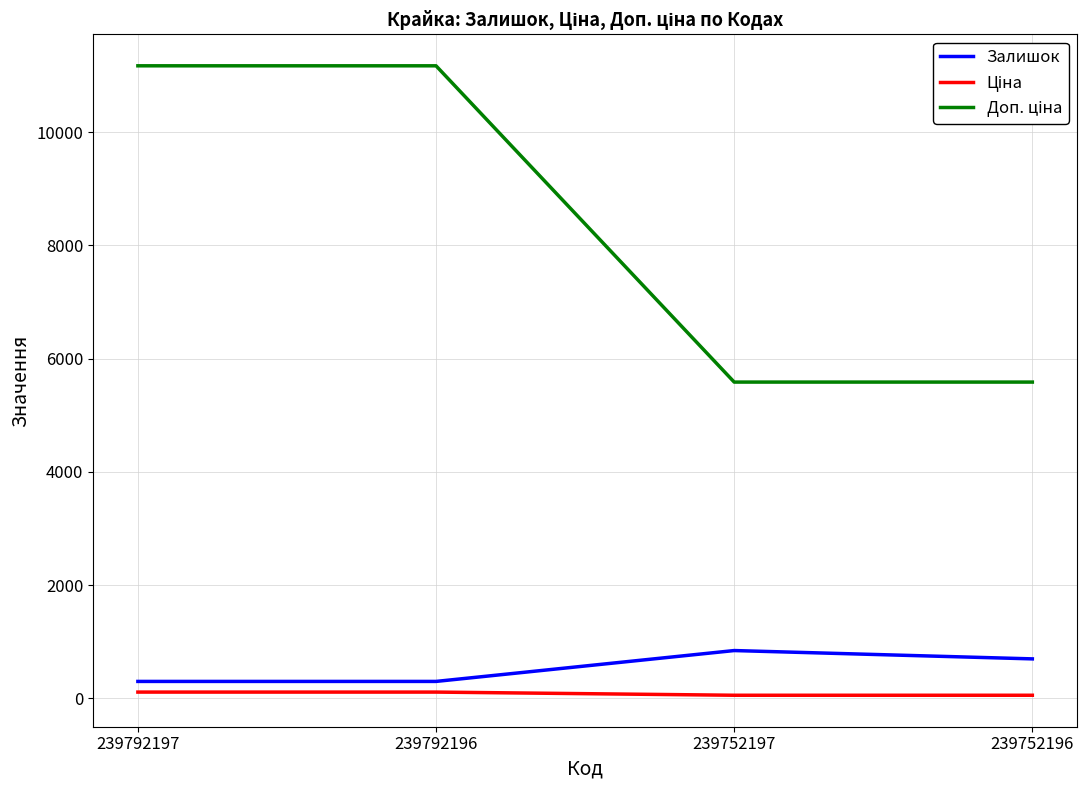

Is it true that Залишок equals 845.0 at 239752197?

True